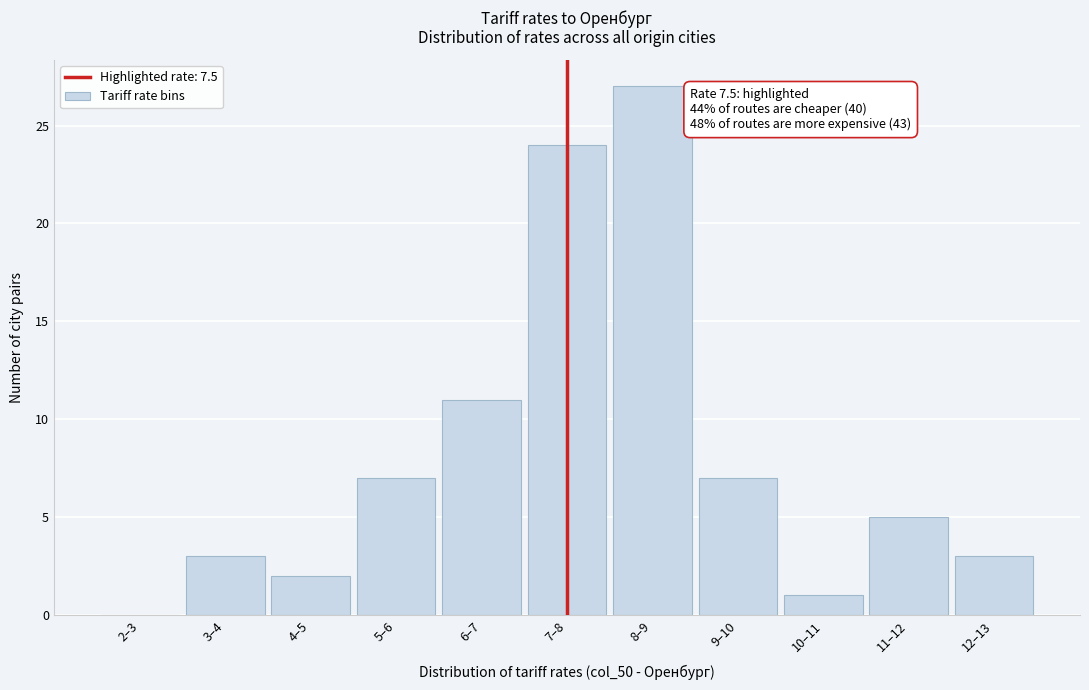

Reading left to right, transcribe all the data shown in this chart.

2–3=0	3–4=3	4–5=2	5–6=7	6–7=11	7–8=24	8–9=27	9–10=7	10–11=1	11–12=5	12–13=3